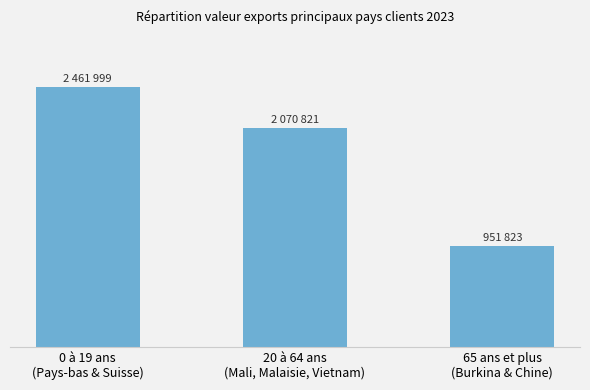

Are the bars horizontal?

No